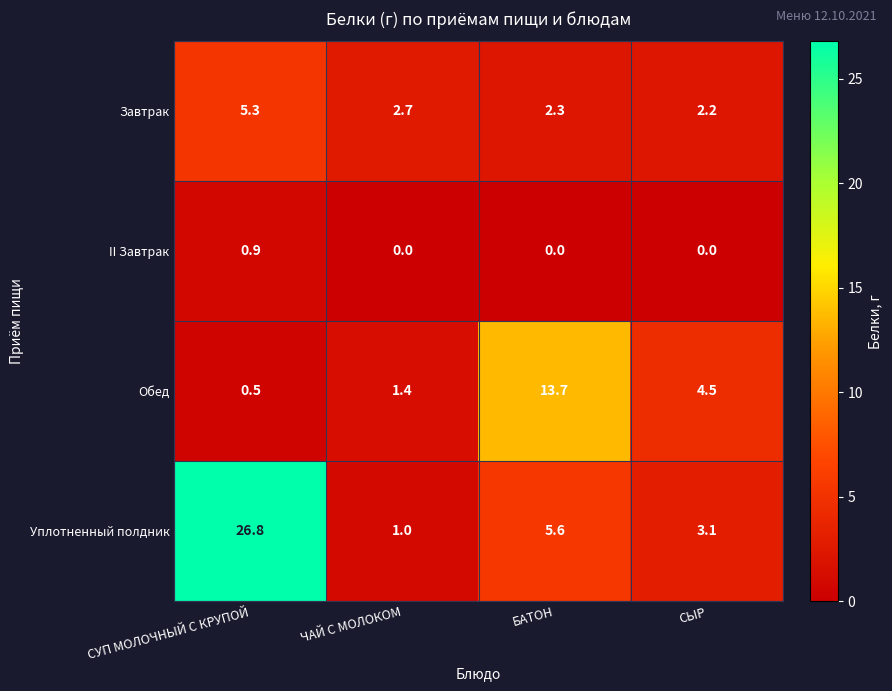

What is the spread (max minus min) of values at ЧАЙ С МОЛОКОМ?

2.7